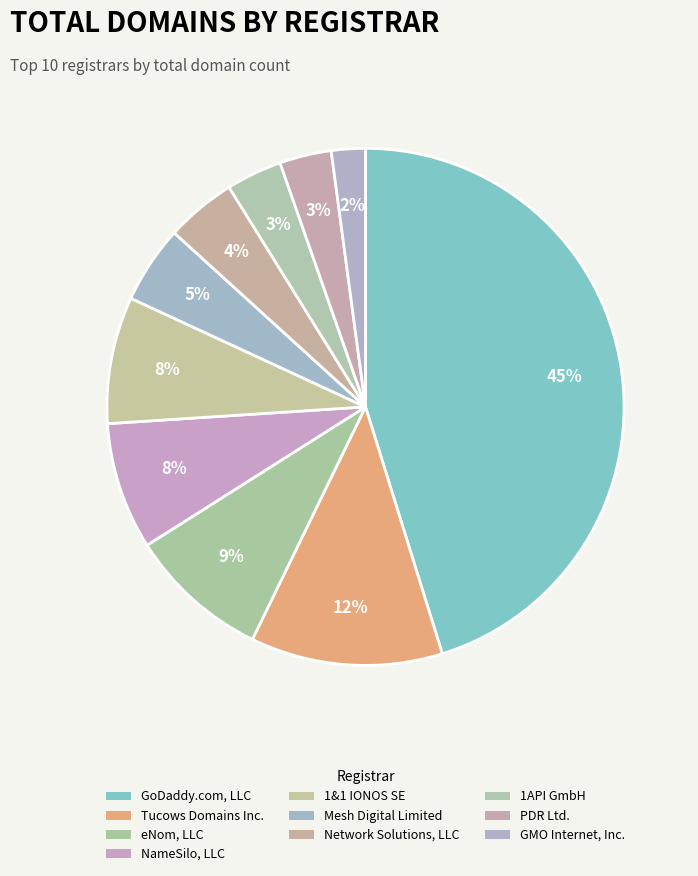

To the nearest percent, what is the average slice percentage?

10%